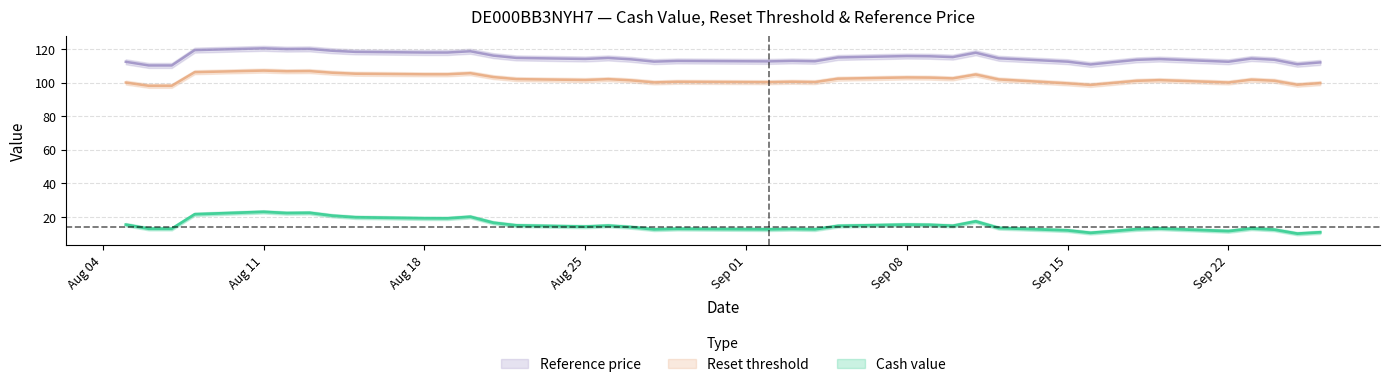

List the series in order of their peak value, lowest first.

Cash value, Reset threshold, Reference price